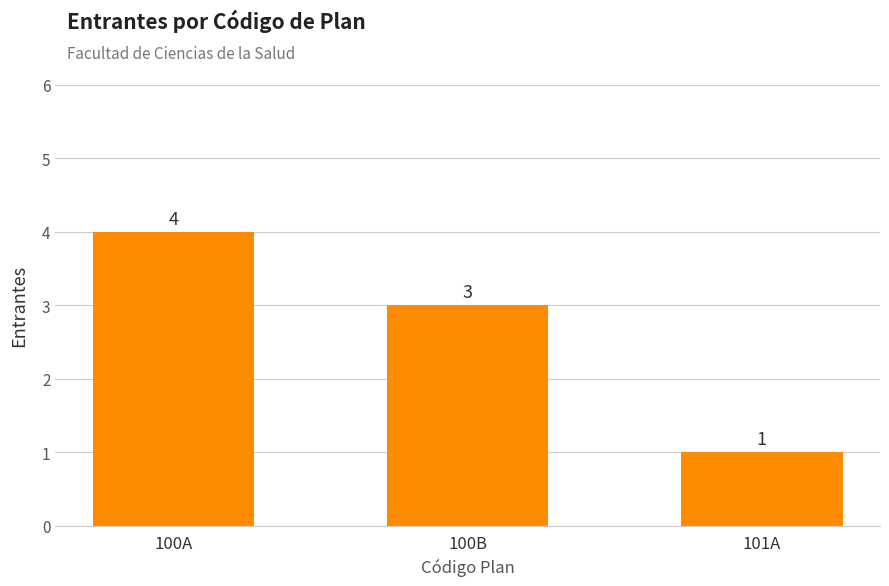

What is the change in value from 100A to 100B?

-1